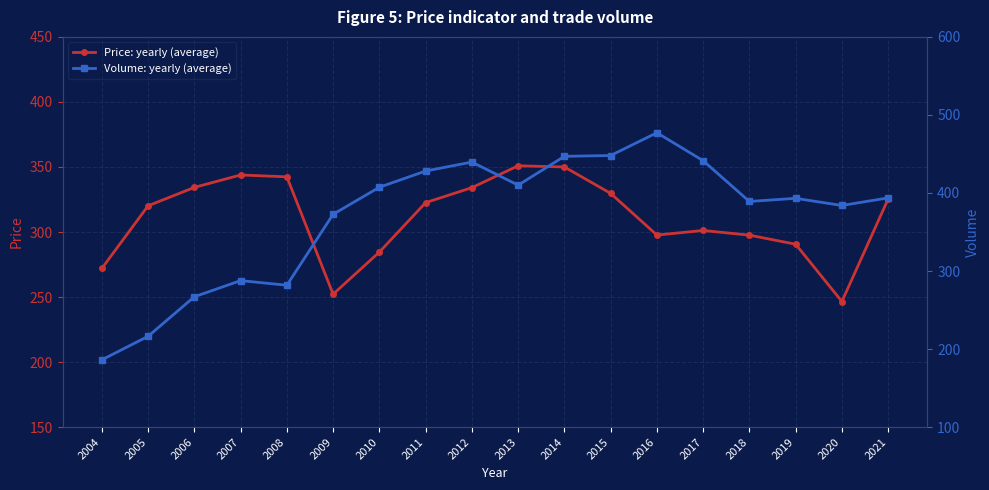

What is the greatest value displayed?

477.2